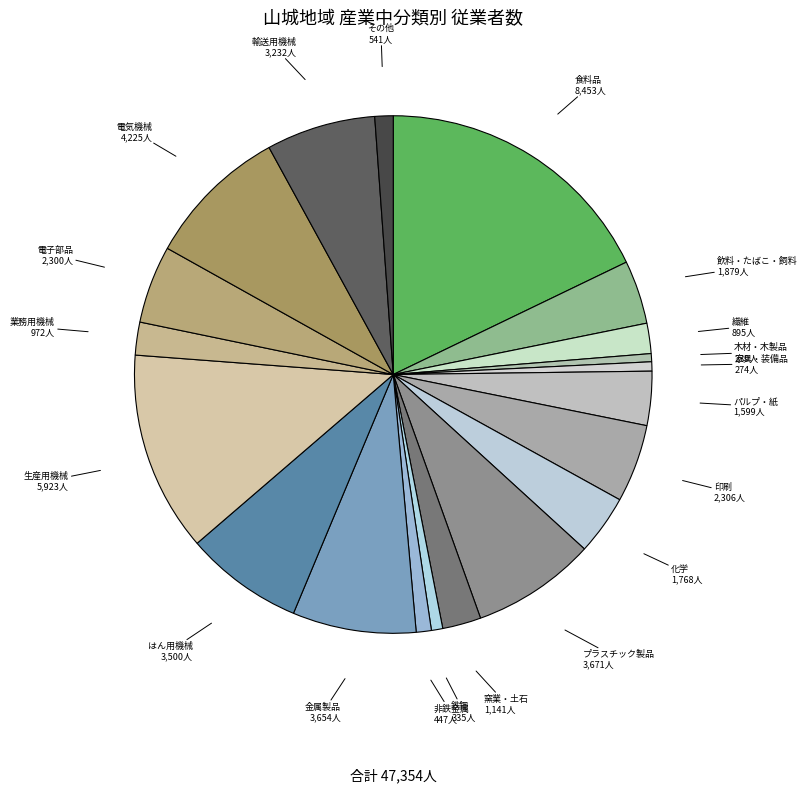

How many segments does this pie chart have?

20